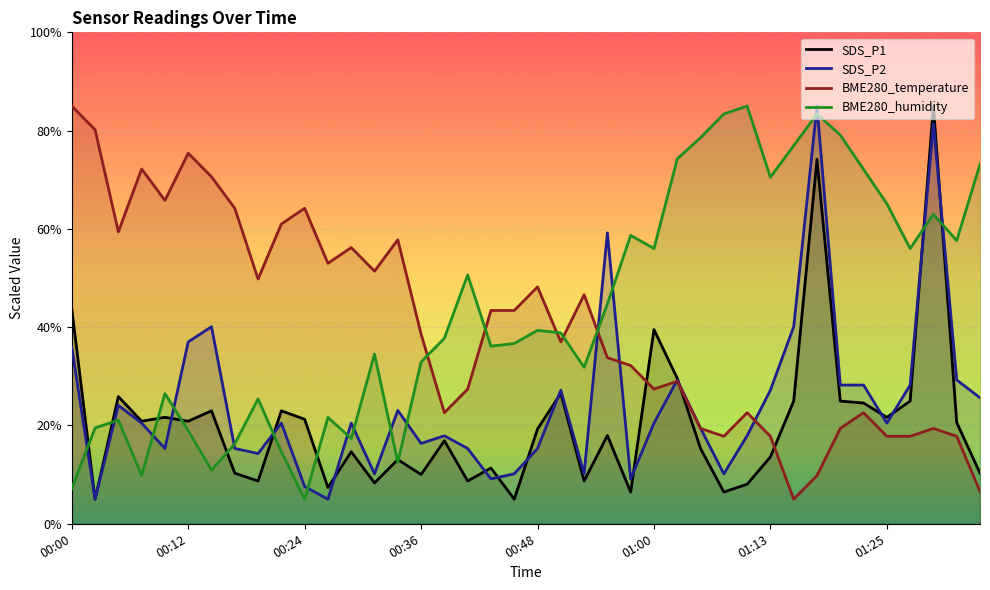

How many data points in BME280_temperature are above 38?

20